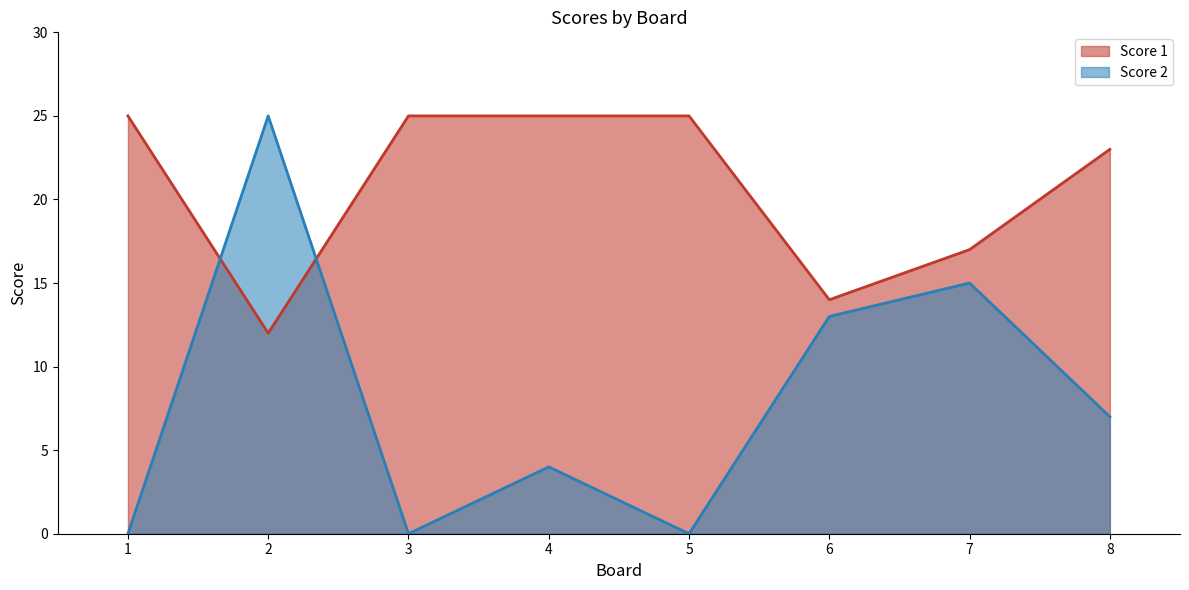

Does the chart have visible grid lines?

No